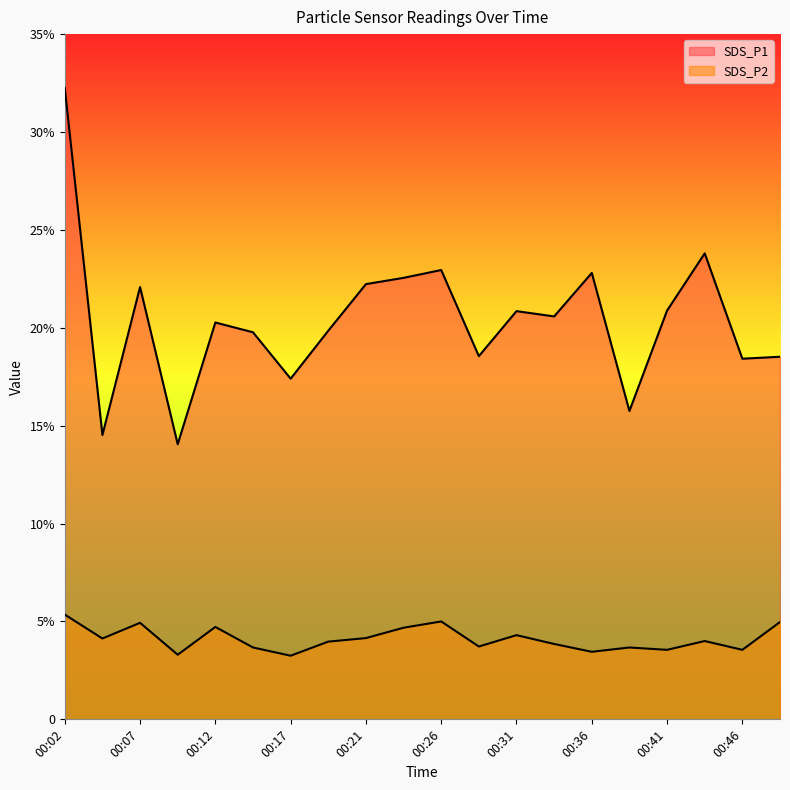

What are all the series names shown in the legend?

SDS_P1, SDS_P2